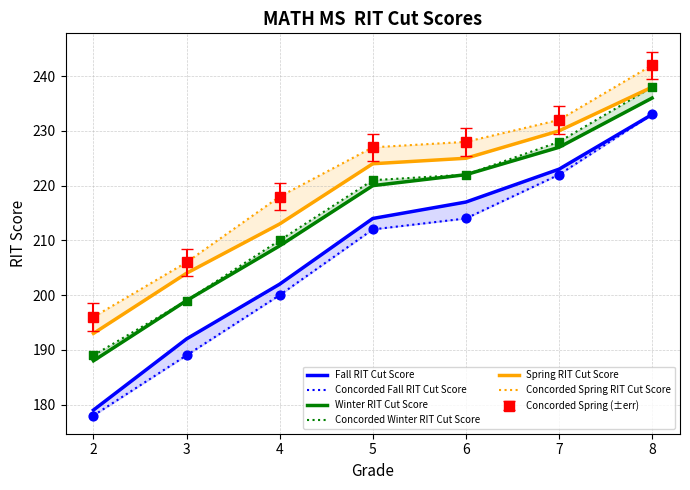

Is the value of Concorded Fall RIT Cut Score at 6 greater than the value of Spring RIT Cut Score at 4?

Yes